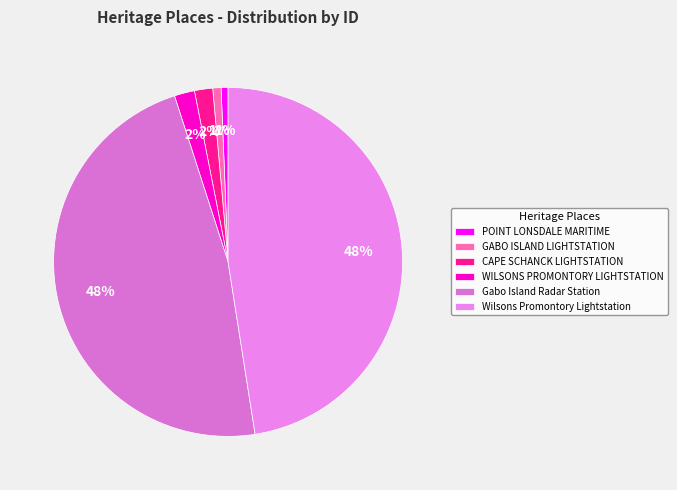

Does any single category account for the majority?

No